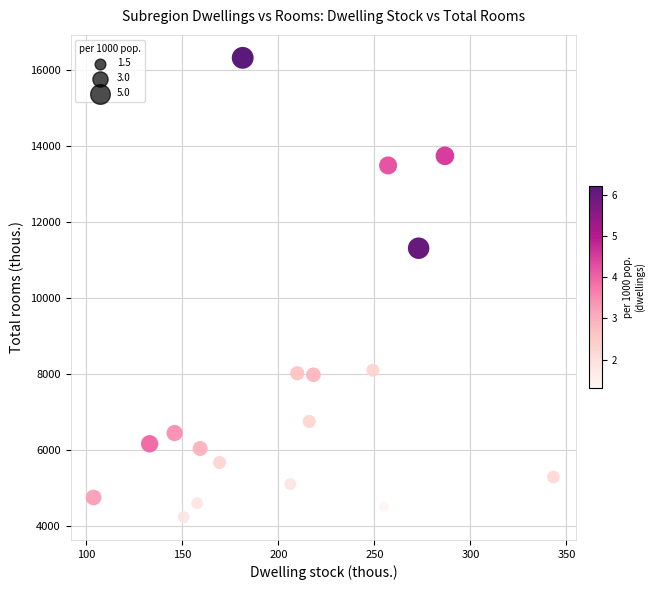

What Y value in the scatter plot is closest to 10282?

11314